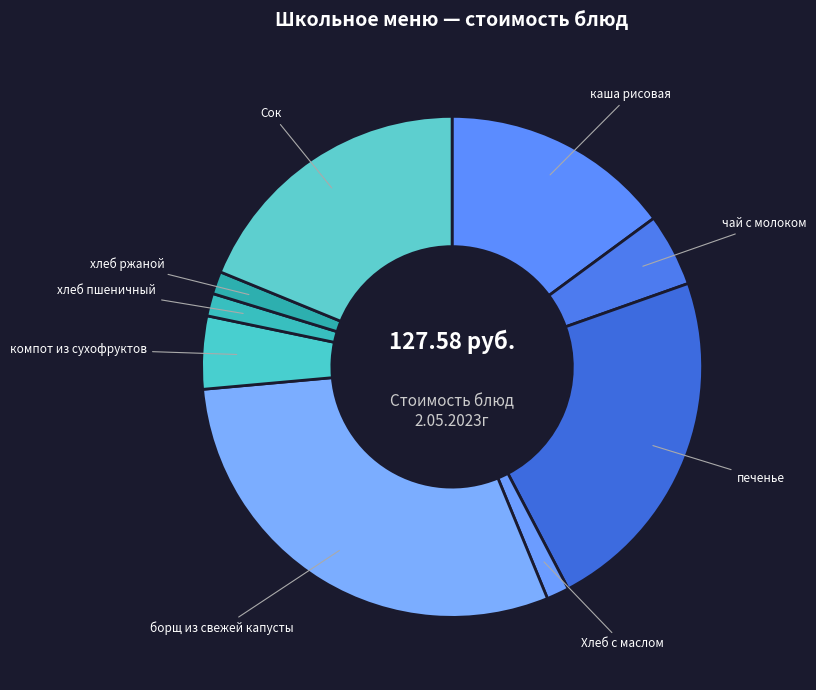

How many slices are in this pie chart?

9